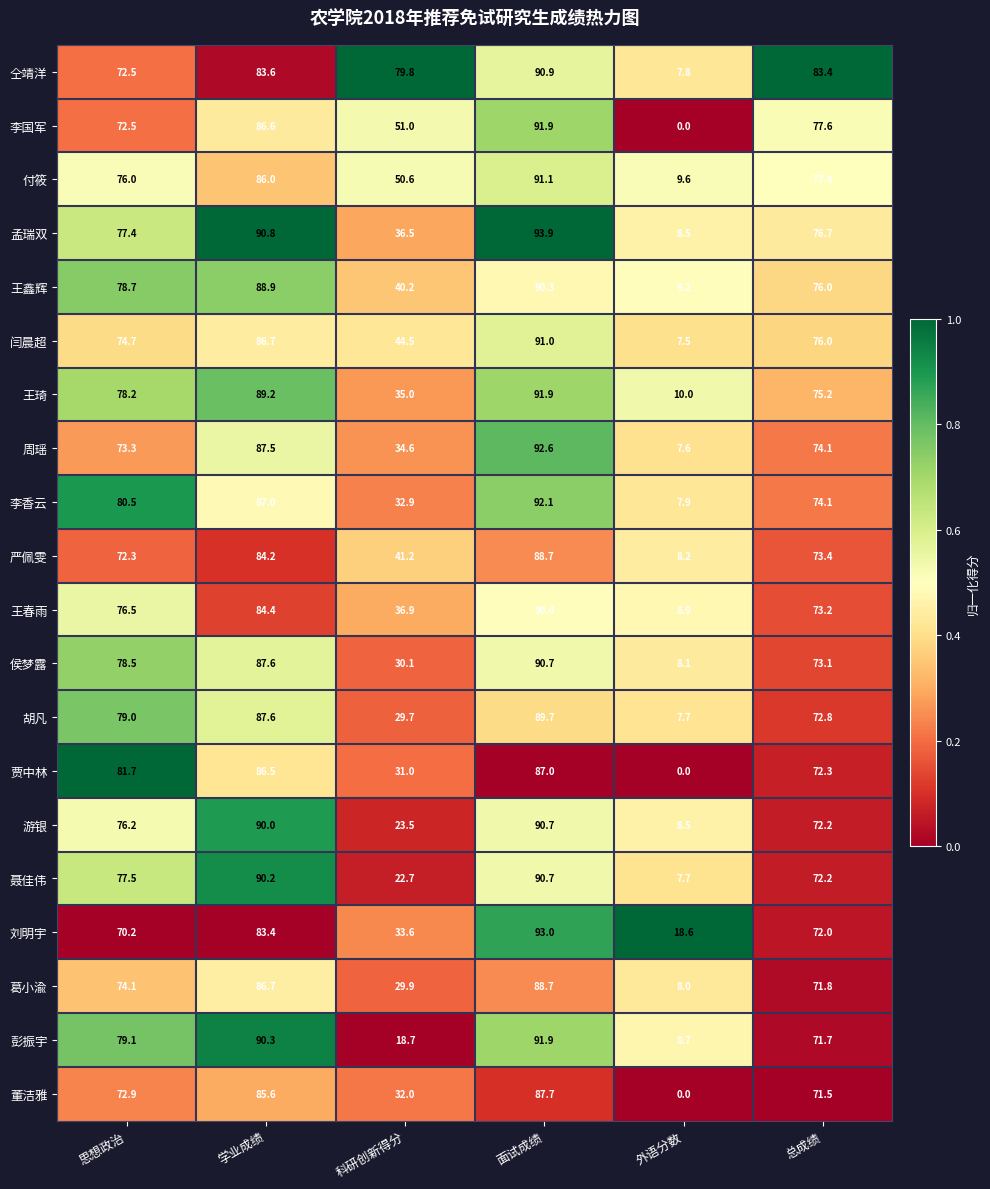

At how many categories does at least one series exceed 67?

5